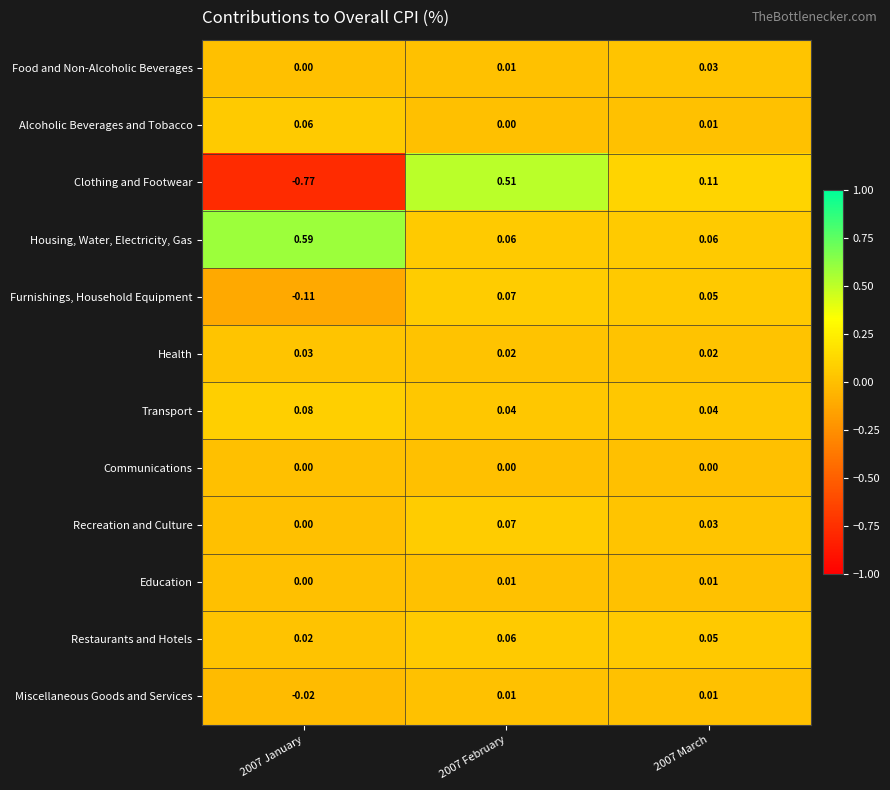

At which category is the sum across all series the highest?

2007 February